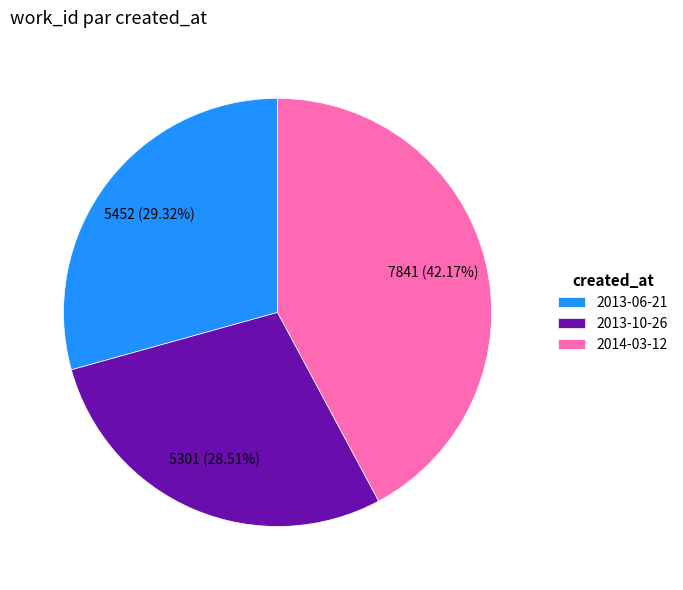

To the nearest percent, what is the combined percentage of 2013-10-26 and 2014-03-12?

71%